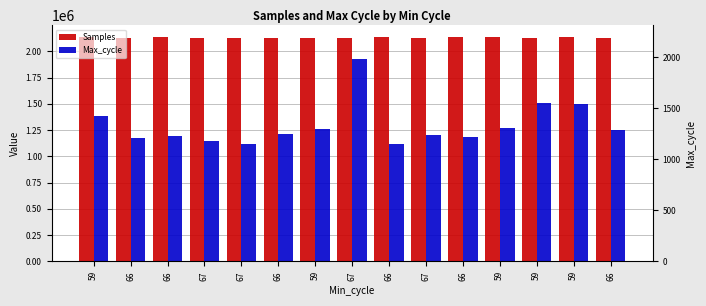

What is the label of the 1st bar from the right?

66